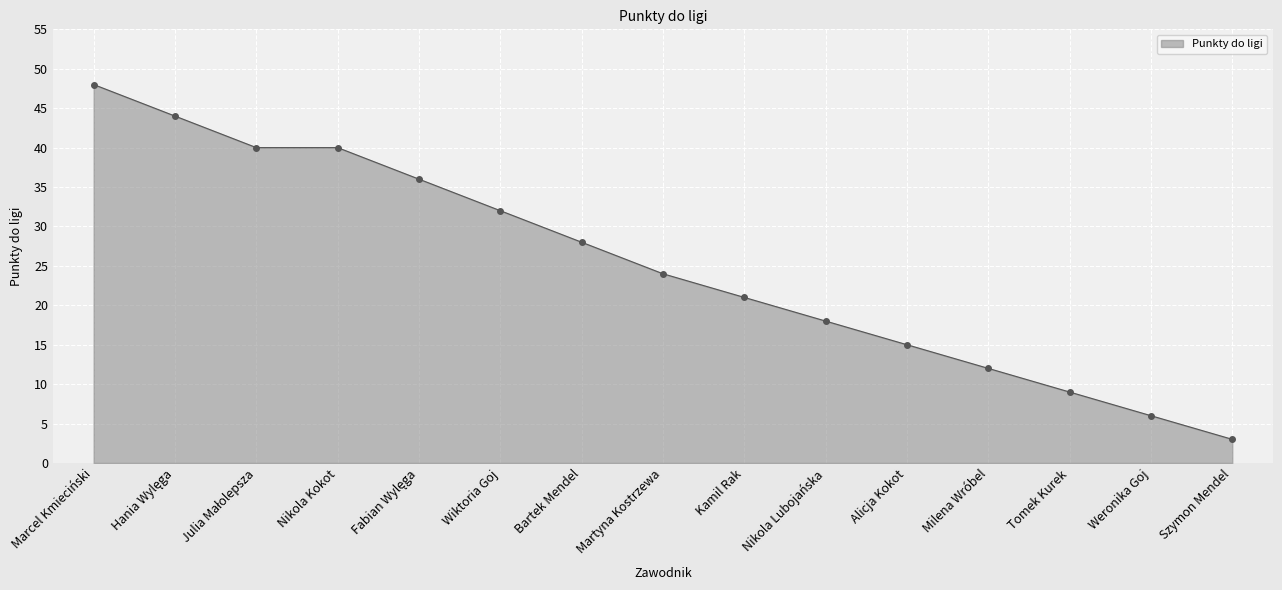

What is the label of the 5th point from the right?

Alicja Kokot